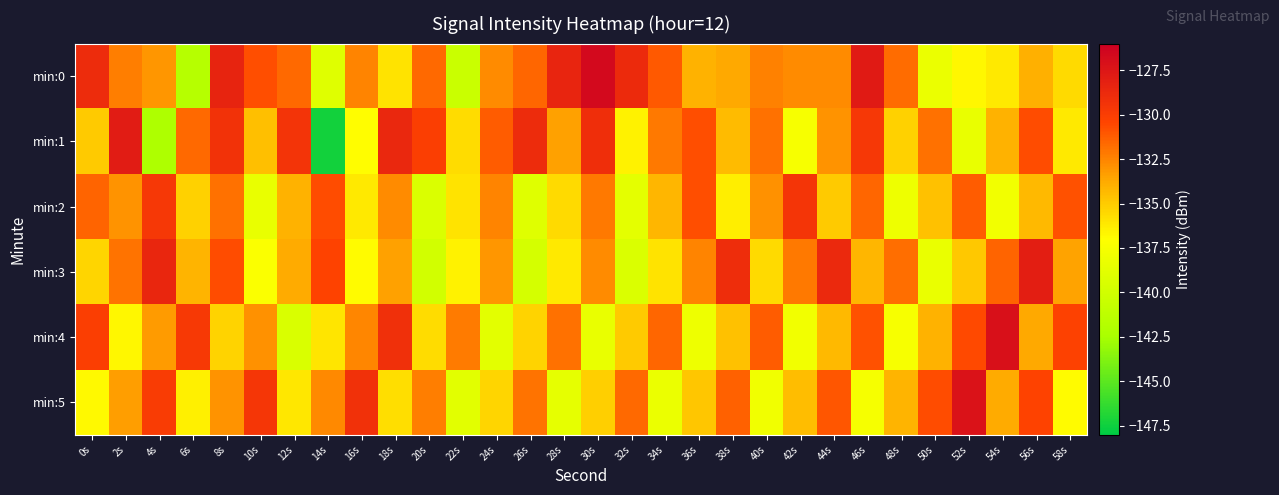

Reading left to right, transcribe all the data shown in this chart.

min:0: 0s=-128.9	2s=-132.3	4s=-133.1	6s=-141.6	8s=-128.3	10s=-130.8	12s=-131.6	14s=-139.0	16s=-132.5	18s=-135.9	20s=-131.6	22s=-140.5	24s=-132.7	26s=-131.6	28s=-128.4	30s=-126.6	32s=-128.8	34s=-131.2	36s=-134.0	38s=-133.7	40s=-132.4	42s=-132.7	44s=-132.8	46s=-127.8	48s=-131.7	50s=-138.3	52s=-136.7	54s=-136.2	56s=-133.9	58s=-135.6
min:1: 0s=-135.0	2s=-127.9	4s=-142.2	6s=-131.7	8s=-129.3	10s=-134.6	12s=-129.4	14s=-147.4	16s=-137.0	18s=-128.6	20s=-130.1	22s=-135.7	24s=-131.2	26s=-128.9	28s=-133.5	30s=-129.0	32s=-136.6	34s=-132.1	36s=-130.8	38s=-134.3	40s=-131.9	42s=-137.5	44s=-133.0	46s=-129.7	48s=-135.2	50s=-131.9	52s=-138.4	54s=-134.0	56s=-130.7	58s=-136.2
min:2: 0s=-131.5	2s=-133.0	4s=-129.7	6s=-135.2	8s=-131.9	10s=-138.4	12s=-134.0	14s=-130.7	16s=-136.2	18s=-132.8	20s=-139.3	22s=-135.9	24s=-132.4	26s=-139.0	28s=-135.6	30s=-132.1	32s=-138.7	34s=-134.2	36s=-130.8	38s=-136.3	40s=-132.9	42s=-129.4	44s=-135.0	46s=-131.6	48s=-138.1	50s=-134.7	52s=-131.2	54s=-137.8	56s=-134.3	58s=-130.9
min:3: 0s=-135.4	2s=-132.0	4s=-128.6	6s=-134.1	8s=-130.7	10s=-137.2	12s=-133.8	14s=-130.3	16s=-136.9	18s=-133.4	20s=-140.0	22s=-136.6	24s=-133.1	26s=-139.7	28s=-136.2	30s=-132.8	32s=-139.3	34s=-135.9	36s=-132.4	38s=-129.0	40s=-135.6	42s=-132.1	44s=-128.7	46s=-134.2	48s=-131.8	50s=-138.3	52s=-134.9	54s=-131.4	56s=-128.0	58s=-133.6
min:4: 0s=-130.1	2s=-136.7	4s=-133.2	6s=-129.8	8s=-135.3	10s=-132.9	12s=-139.4	14s=-136.0	16s=-132.6	18s=-129.1	20s=-135.7	22s=-132.2	24s=-138.8	26s=-135.3	28s=-131.9	30s=-138.4	32s=-135.0	34s=-131.6	36s=-138.1	38s=-134.7	40s=-131.2	42s=-137.8	44s=-134.3	46s=-130.9	48s=-137.4	50s=-134.0	52s=-130.6	54s=-127.1	56s=-133.7	58s=-130.2
min:5: 0s=-136.8	2s=-133.3	4s=-129.9	6s=-136.4	8s=-133.0	10s=-129.6	12s=-136.1	14s=-132.7	16s=-129.2	18s=-135.8	20s=-132.3	22s=-138.9	24s=-135.4	26s=-132.0	28s=-138.6	30s=-135.1	32s=-131.7	34s=-138.2	36s=-134.8	38s=-131.3	40s=-137.9	42s=-134.4	44s=-131.0	46s=-137.6	48s=-134.1	50s=-130.7	52s=-127.2	54s=-133.8	56s=-130.3	58s=-136.9